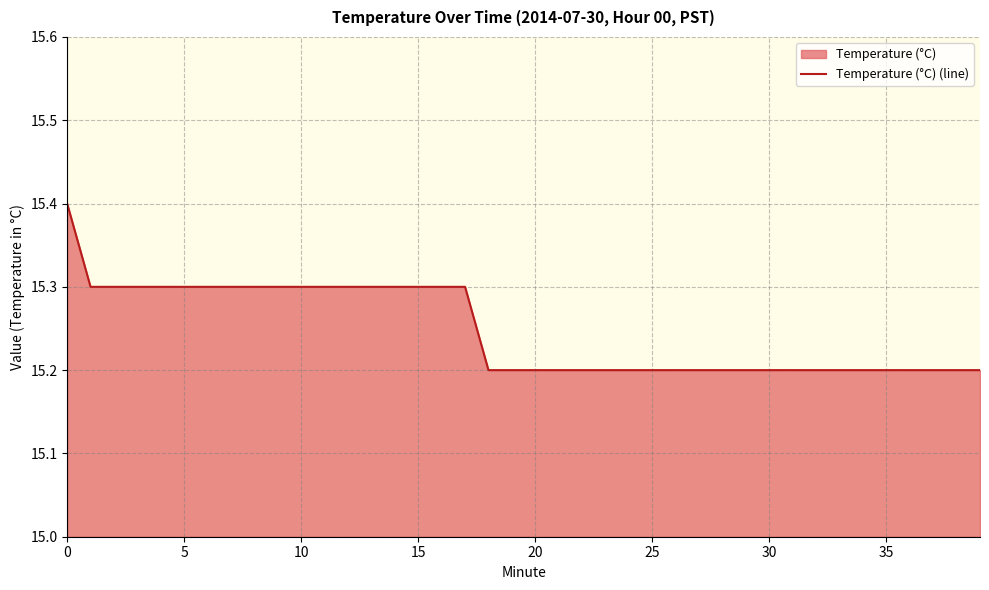

Reading right to left, list all the values displayed in this chart.

15.2	15.2	15.2	15.2	15.2	15.2	15.2	15.2	15.2	15.2	15.2	15.2	15.2	15.2	15.2	15.2	15.2	15.2	15.2	15.2	15.2	15.2	15.3	15.3	15.3	15.3	15.3	15.3	15.3	15.3	15.3	15.3	15.3	15.3	15.3	15.3	15.3	15.3	15.3	15.4